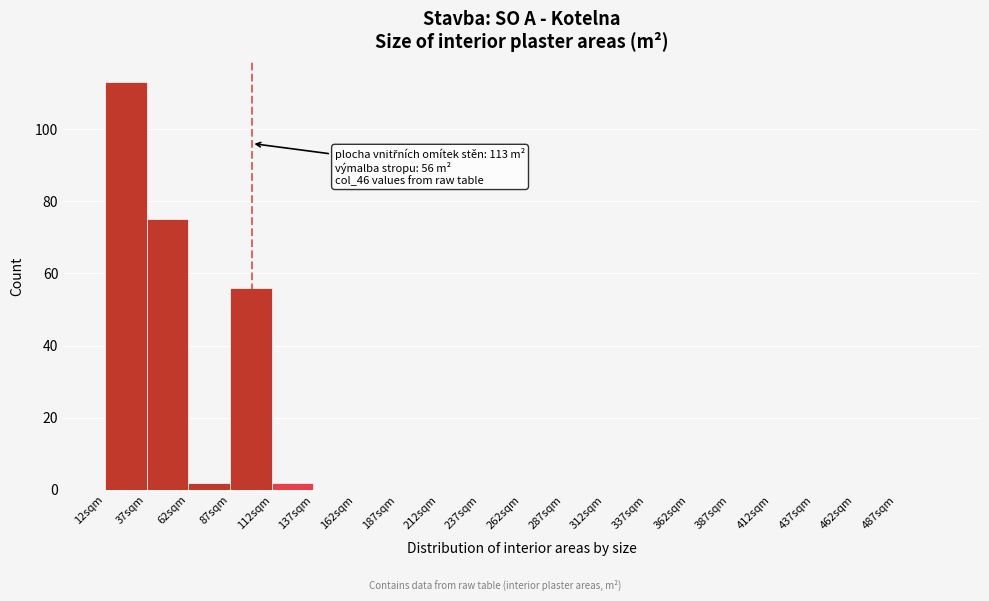

Which range on the x-axis has the tallest bar?

12 to 37